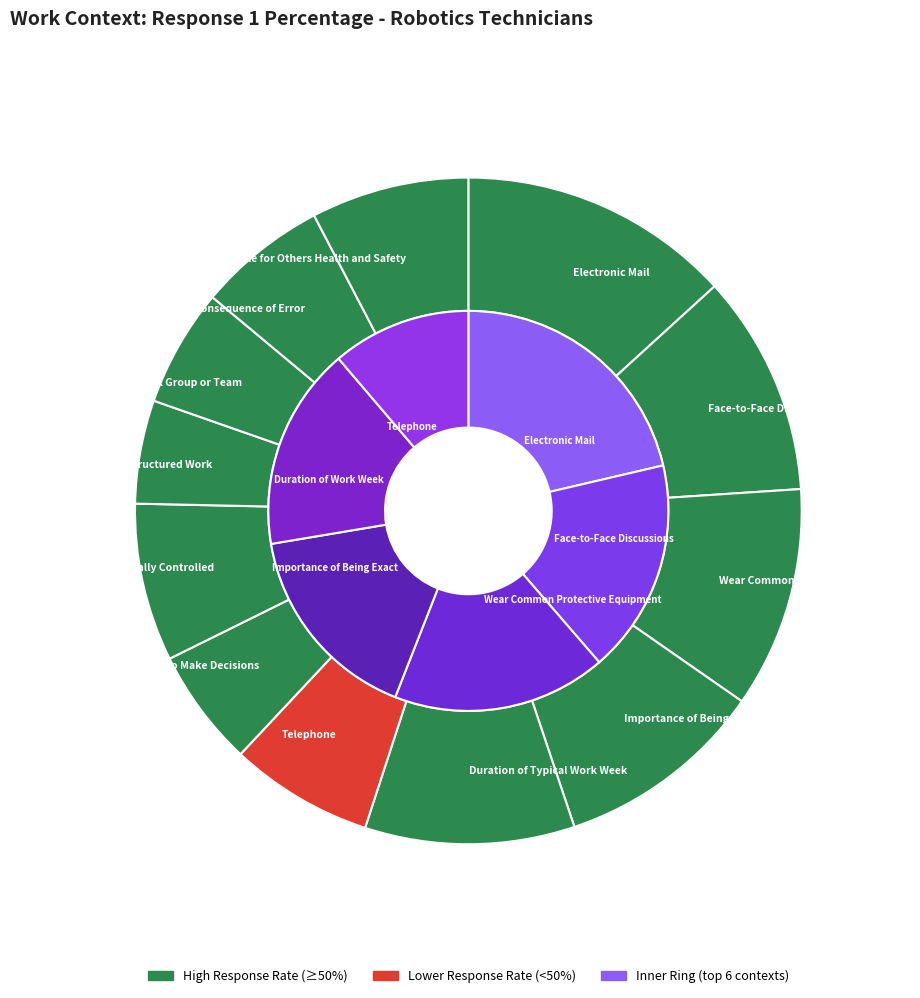

Rank the categories by value from lowest to highest.

Structured versus Unstructured Work, Freedom to Make Decisions, Work With Work Group or Team, Consequence of Error, Telephone, Indoors, Environmentally Controlled, Responsible for Others Health and Safety, Importance of Being Exact or Accurate, Duration of Typical Work Week, Face-to-Face Discussions, Wear Common Protective Equipment, Electronic Mail